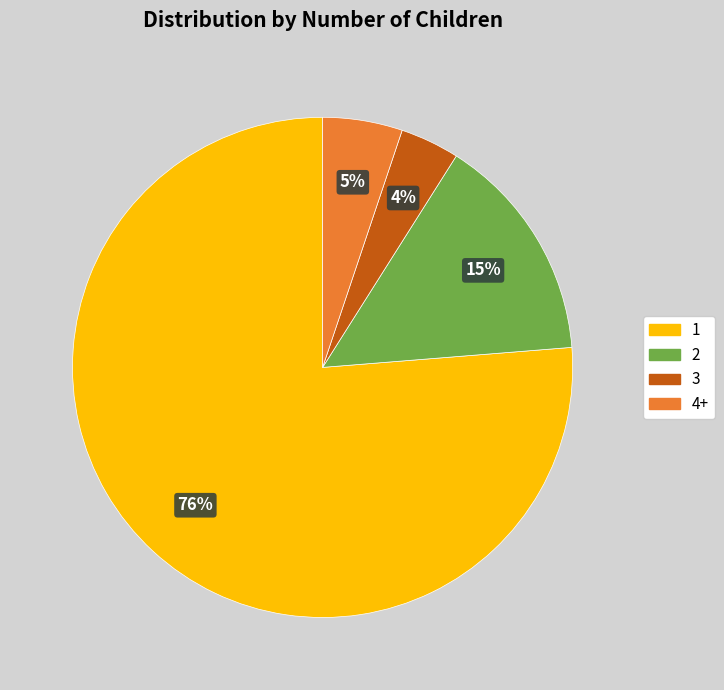

Does any single category account for the majority?

Yes